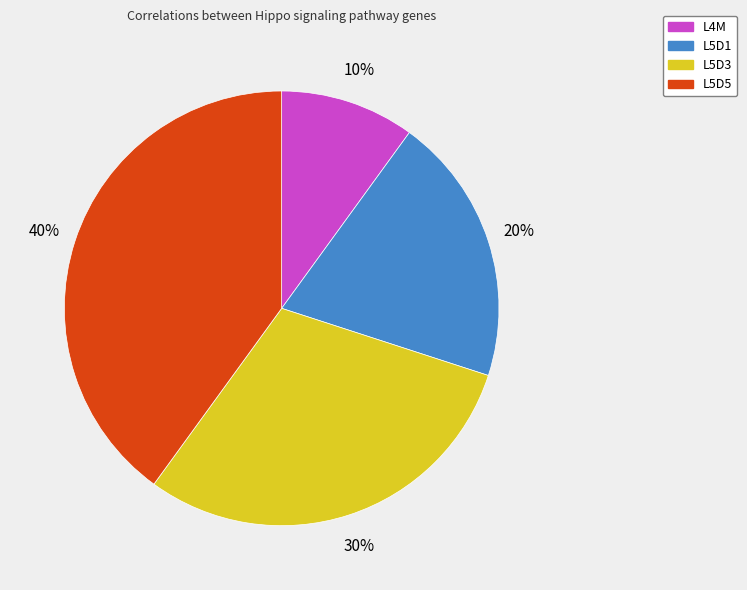

Is there any slice that represents more than half of the pie?

No